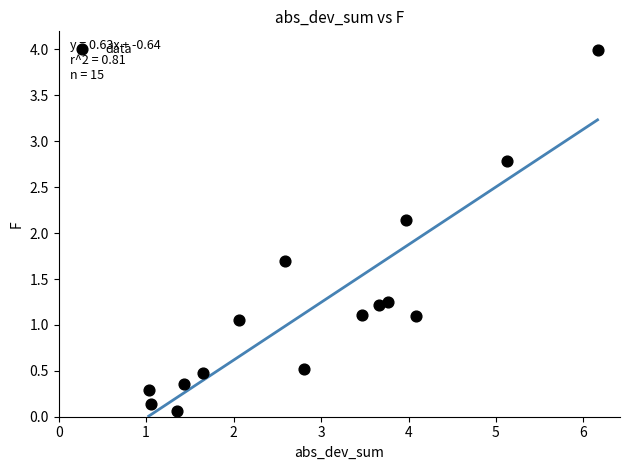

What Y value in the scatter plot is closest to 2?

2.1